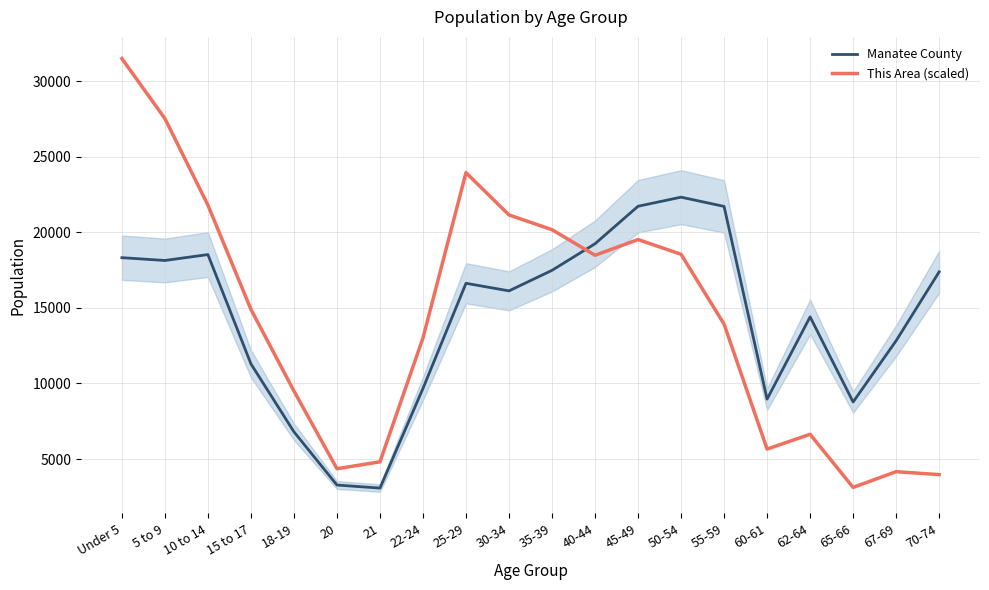

How many distinct data groups are displayed?

2